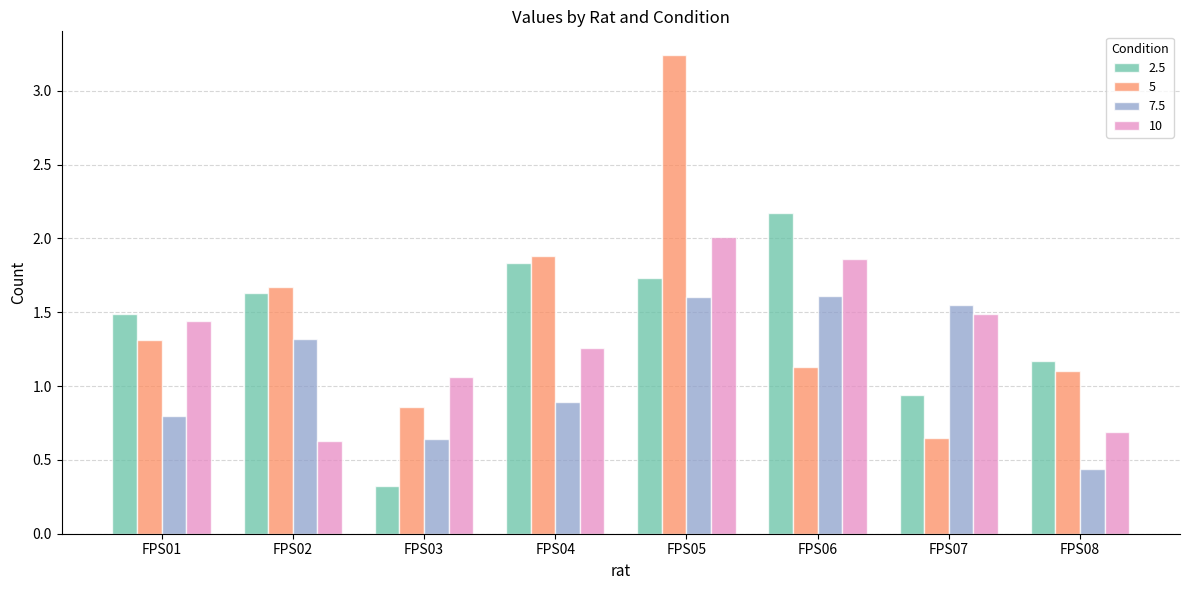

At FPS02, list the series in order from smallest to largest.

10, 7.5, 2.5, 5